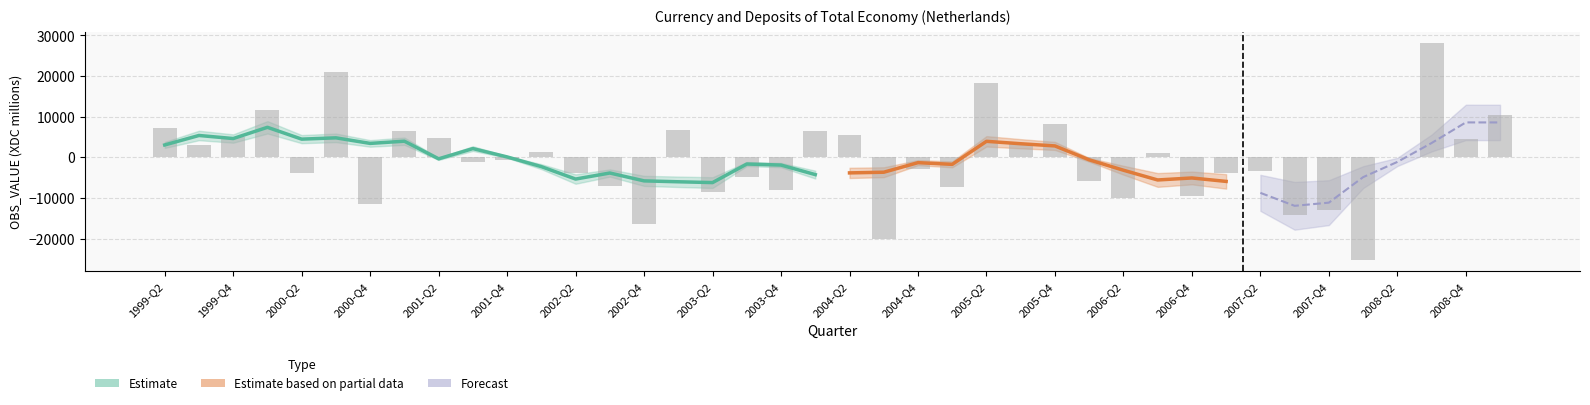

Reading right to left, list all the values displayed in this chart.

10316	4467	28103	34	-25386	-12937	-14272	-3284	-3871	-9434	1164	-10028	-5759	8137	3352	18274	-7333	-2785	-20218	5442	6500	-8153	-4887	-8486	6721	-16349	-7149	-3781	1202	-726	-1055	4803	6481	-11415	20983	-3776	11660	4884	3144	7157